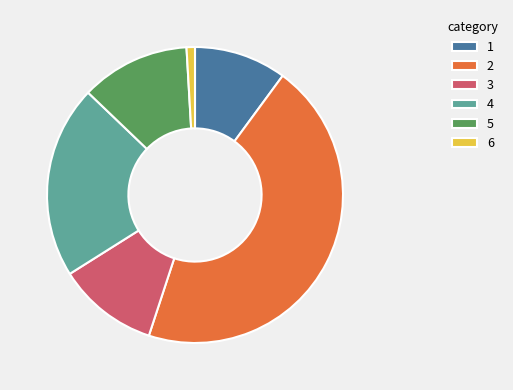

What is the smallest slice in the pie chart?

6